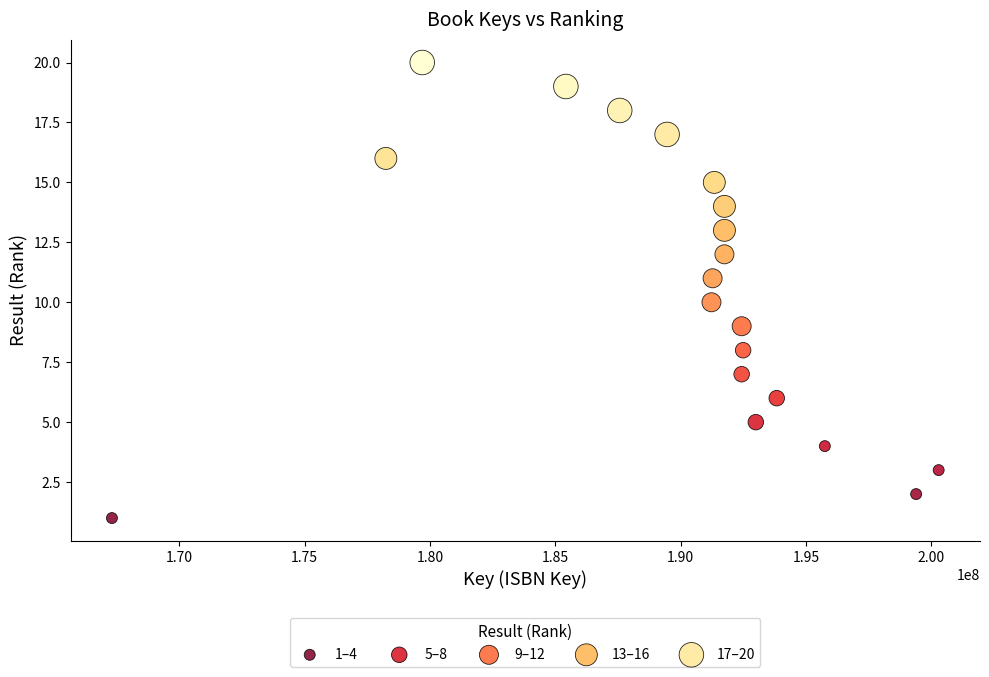

Which series reaches the maximum Y coordinate?

17–20